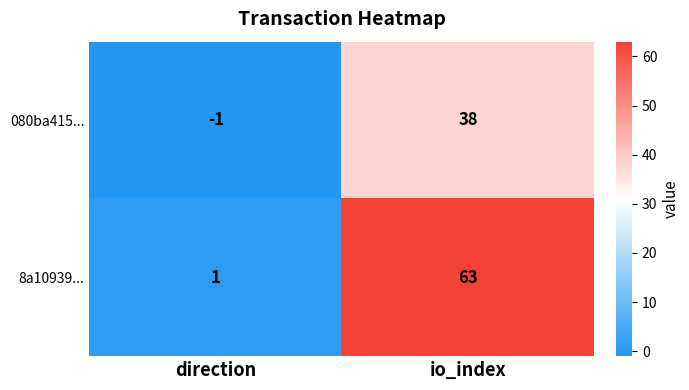

What is the greatest value displayed?

63